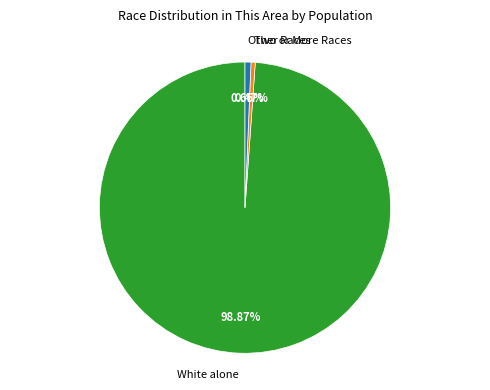

Combined, do Other Races and White alone account for over 50%?

Yes